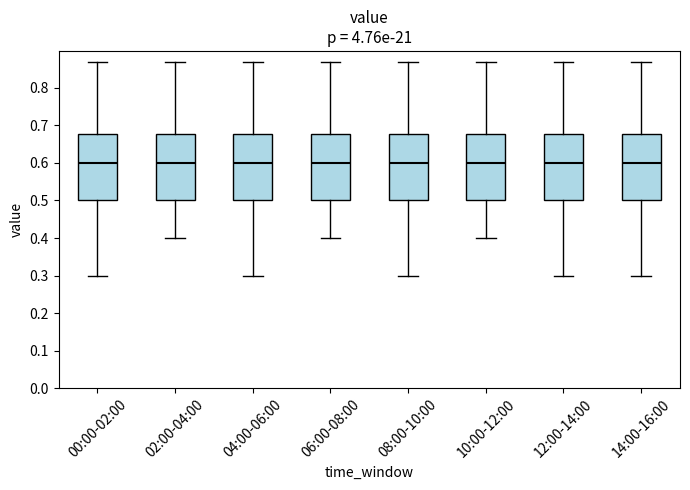

Reading left to right, read every box against the y-axis: the position of its median line, the range the box covers, and the ends of its whiskers. The values are not printed on the chart, so give them approximately, as read against the axis.

00:00-02:00: median 0.60, box 0.50 to 0.68, whiskers 0.30 to 0.87
02:00-04:00: median 0.60, box 0.50 to 0.68, whiskers 0.40 to 0.87
04:00-06:00: median 0.60, box 0.50 to 0.68, whiskers 0.30 to 0.87
06:00-08:00: median 0.60, box 0.50 to 0.68, whiskers 0.40 to 0.87
08:00-10:00: median 0.60, box 0.50 to 0.68, whiskers 0.30 to 0.87
10:00-12:00: median 0.60, box 0.50 to 0.68, whiskers 0.40 to 0.87
12:00-14:00: median 0.60, box 0.50 to 0.68, whiskers 0.30 to 0.87
14:00-16:00: median 0.60, box 0.50 to 0.68, whiskers 0.30 to 0.87